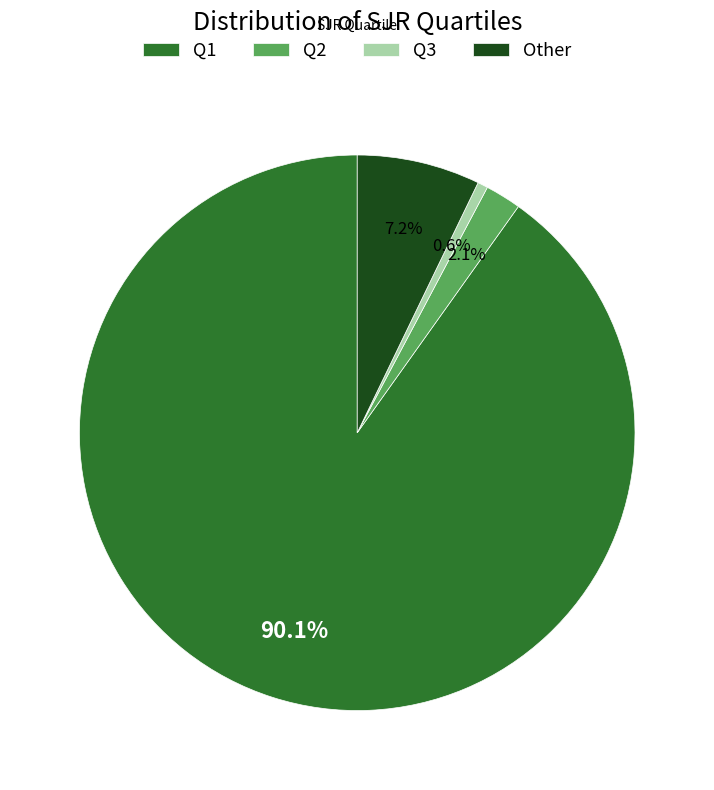

True or false: Other accounts for 7% of the total.

True